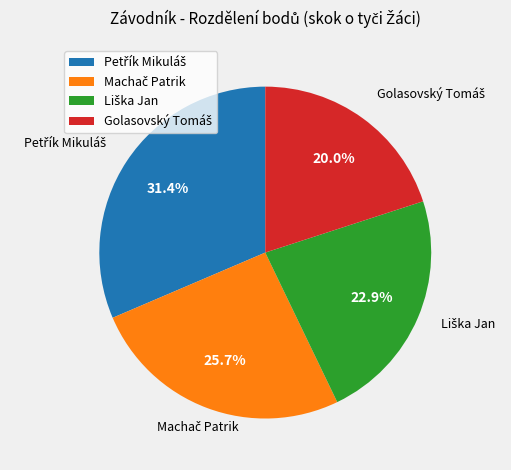

How many segments does this pie chart have?

4